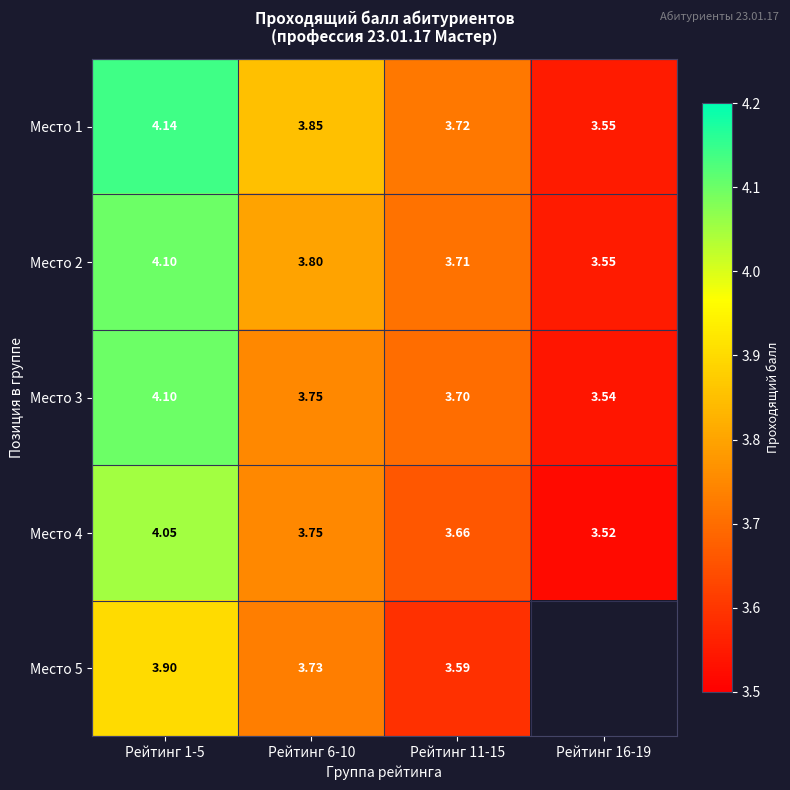

Is the value of Место 5 at Рейтинг 1-5 greater than the value of Место 3 at Рейтинг 6-10?

Yes